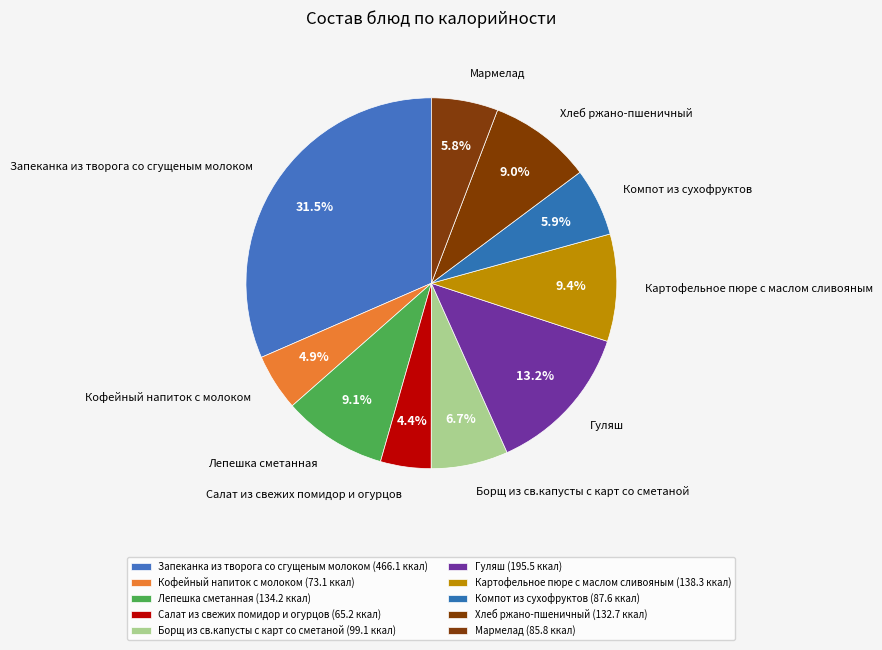

Is it true that Лепешка сметанная is 15% of the pie?

False